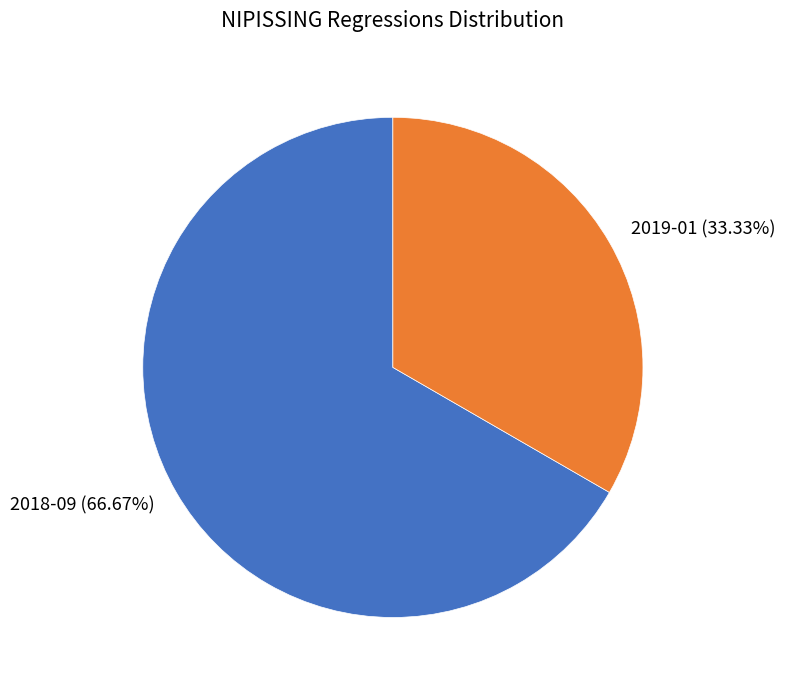

Count the number of slices in the pie.

2